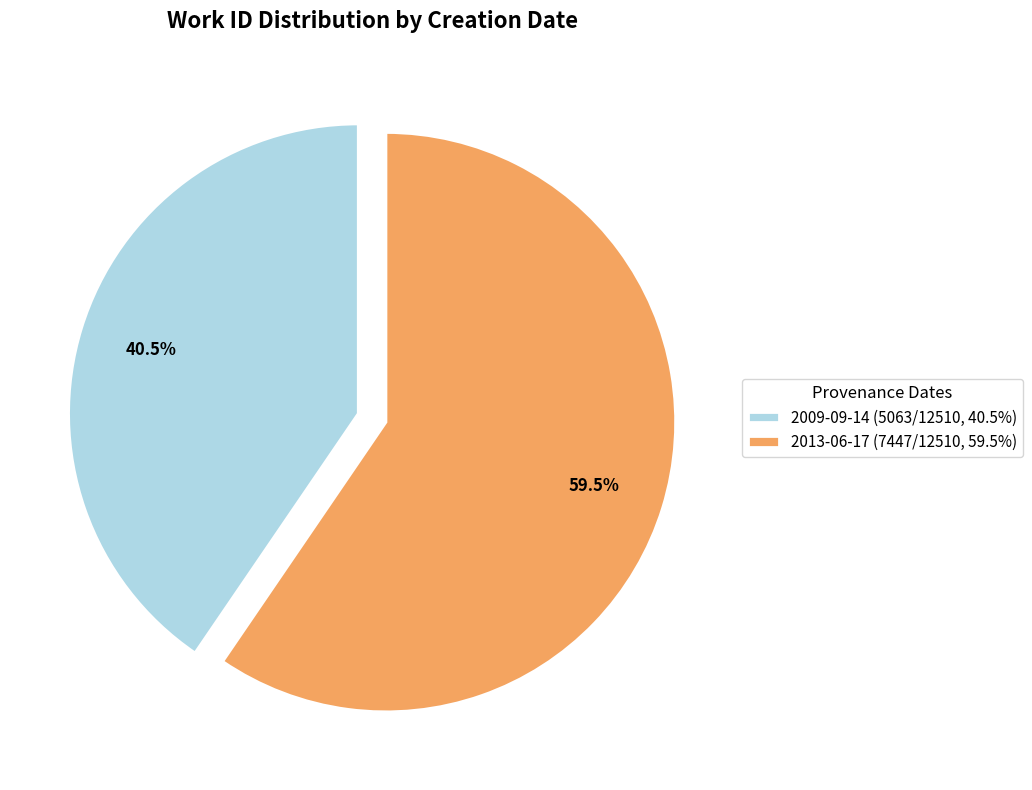

Does 2013-06-17 (7447/12510, 59.5%) represent more than half of the total?

Yes